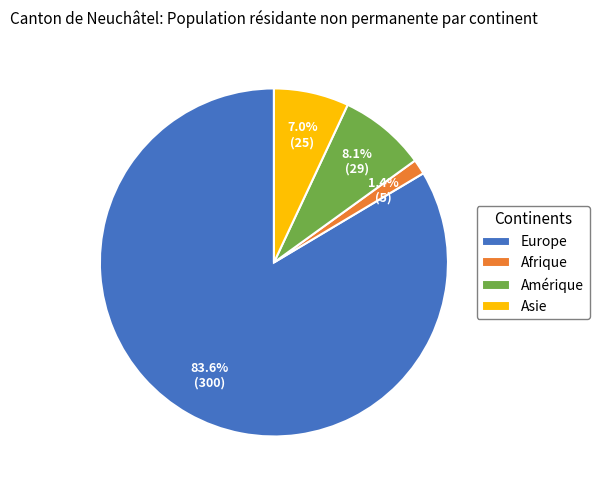

What is the majority slice?

Europe